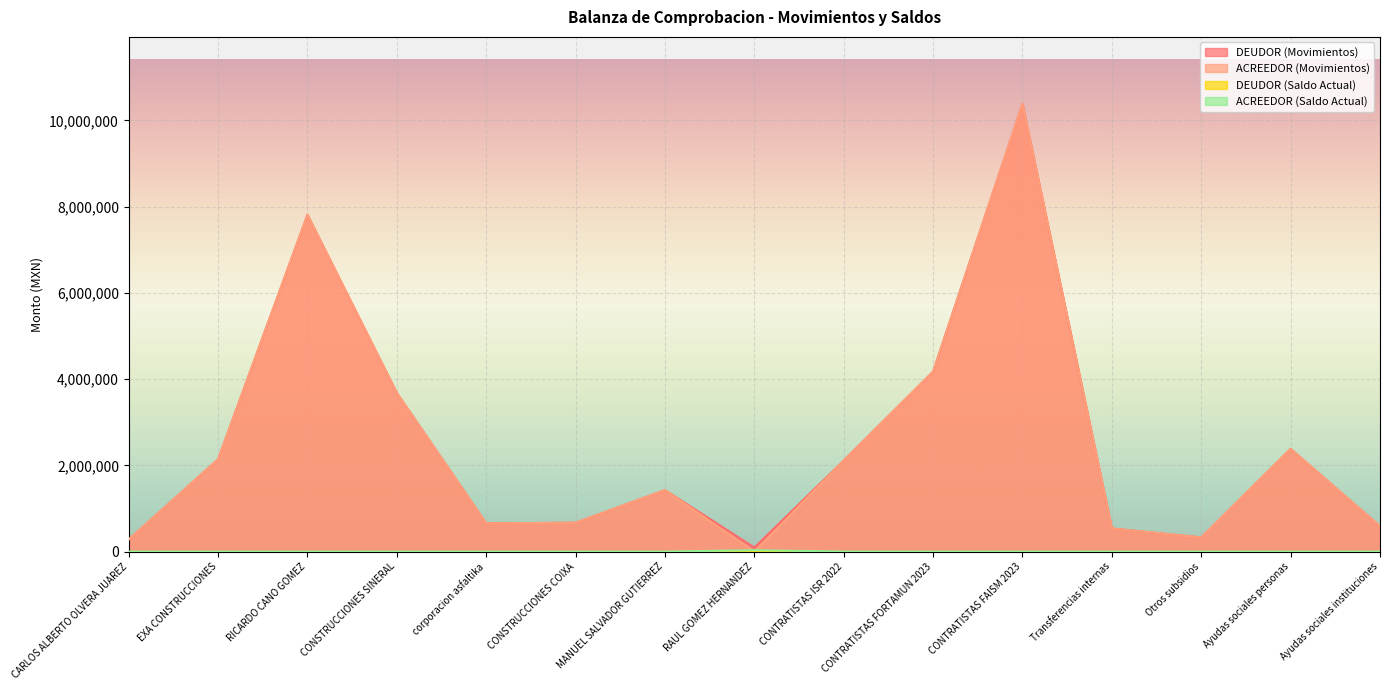

How many interior local peaks does the ACREEDOR (Movimientos) series have?

4